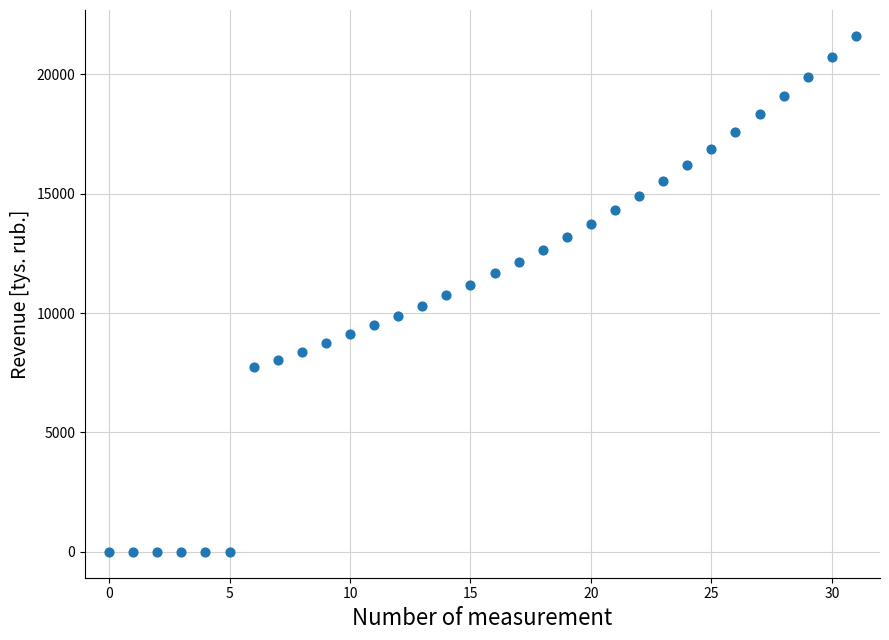

What is the range of Y values (max minus min)?

21605.0